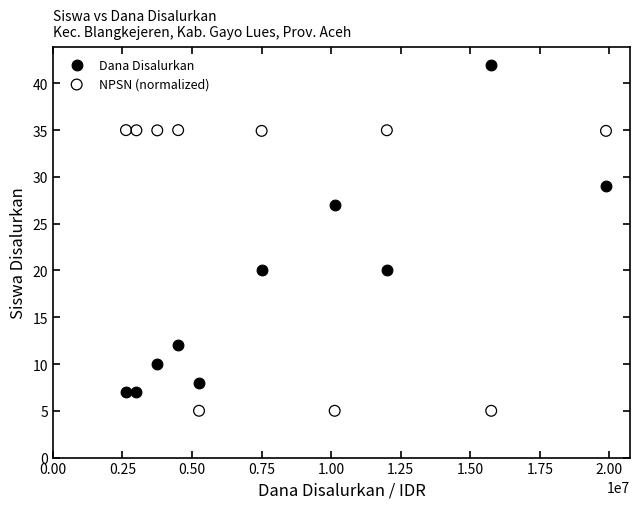

In the Dana Disalurkan series, what Y value is closest to 24?

27.0